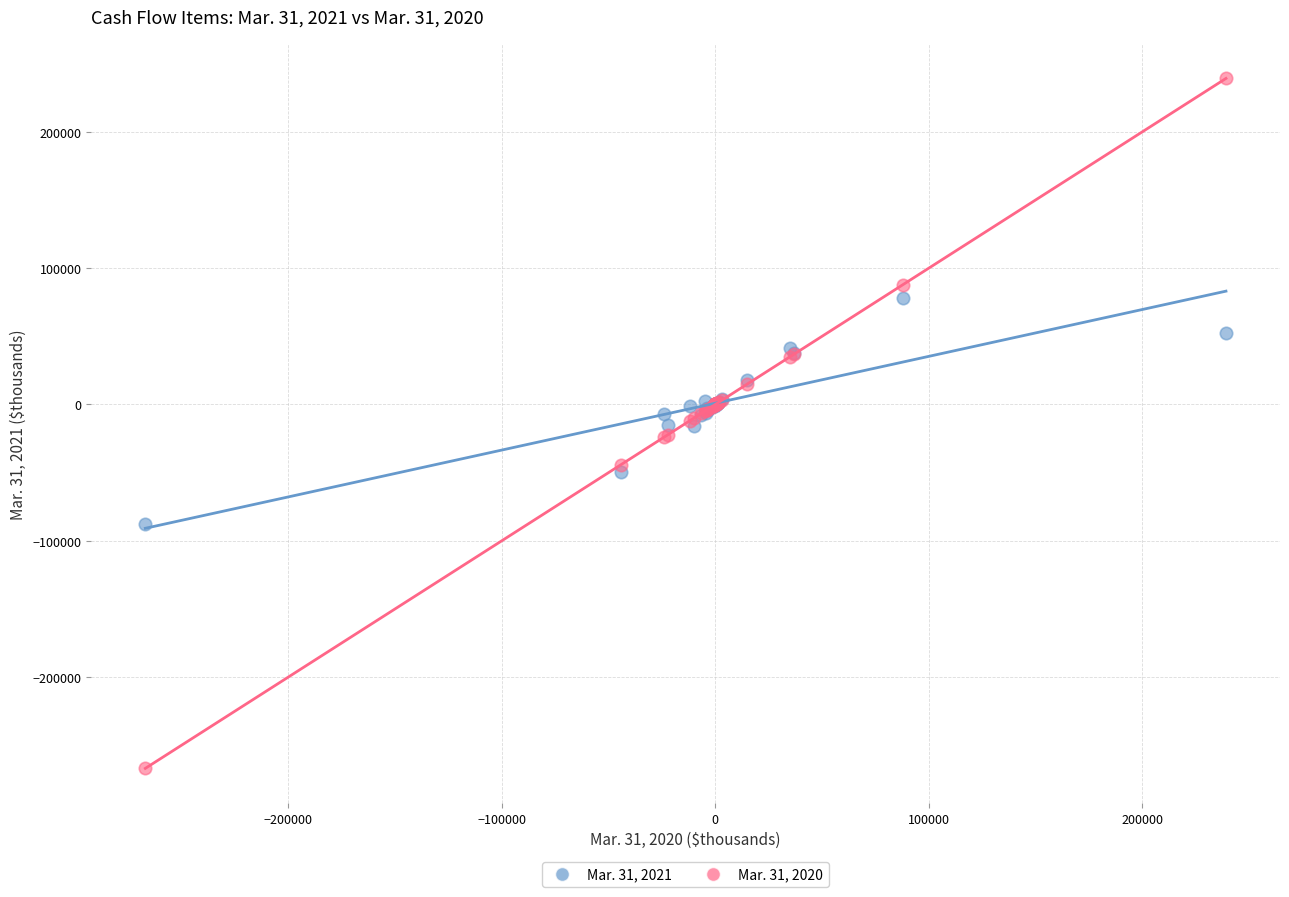

Which series contains the highest Y value?

Mar. 31, 2020